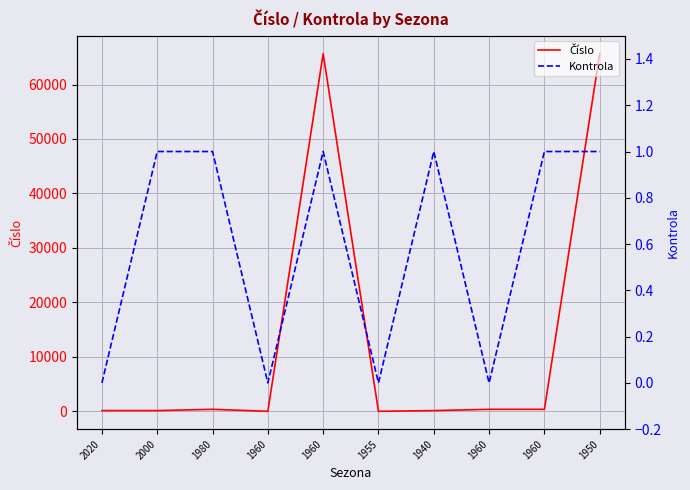

At 1960, list the series in order from smallest to largest.

Kontrola, Číslo